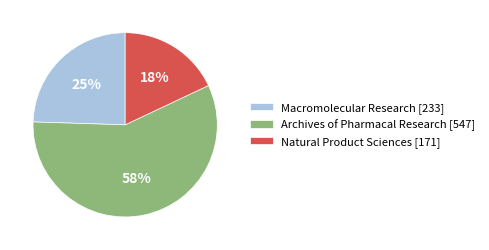

What percentage is the Natural Product Sciences slice, to the nearest percent?

18%